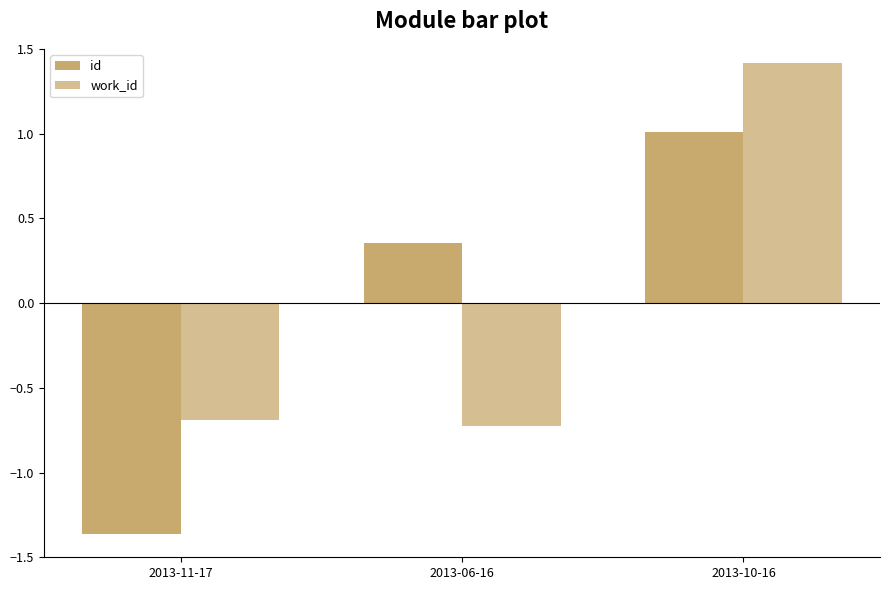

What value does the work_id series have at 2013-10-16?

1.4